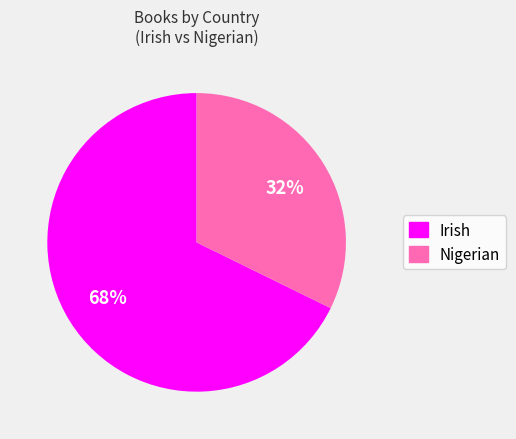

How many segments does this pie chart have?

2